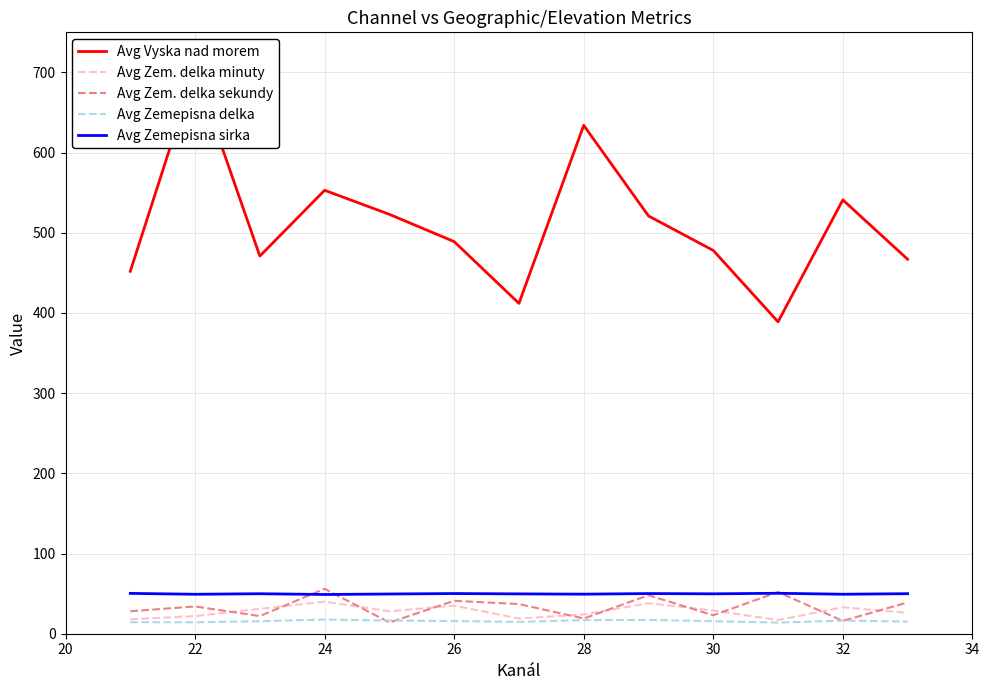

What is the value of the Avg Zem. delka sekundy point at the 7th from the left?

37.0